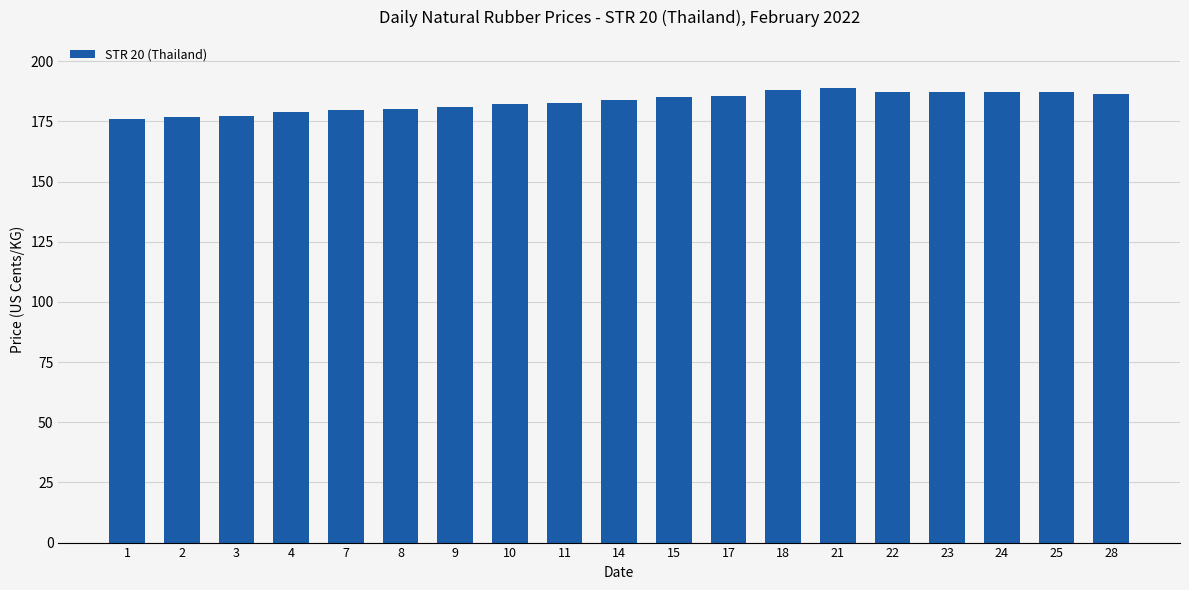

True or false: the data shows 187.4 at 25.

True